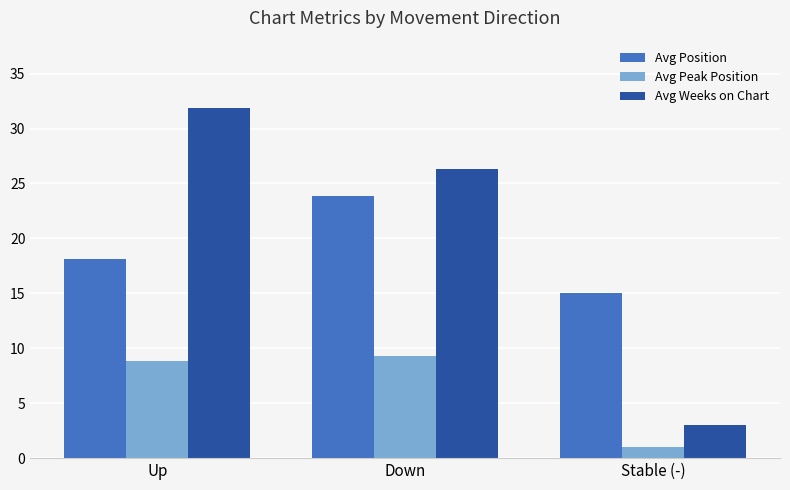

How many bars are there in total?

9